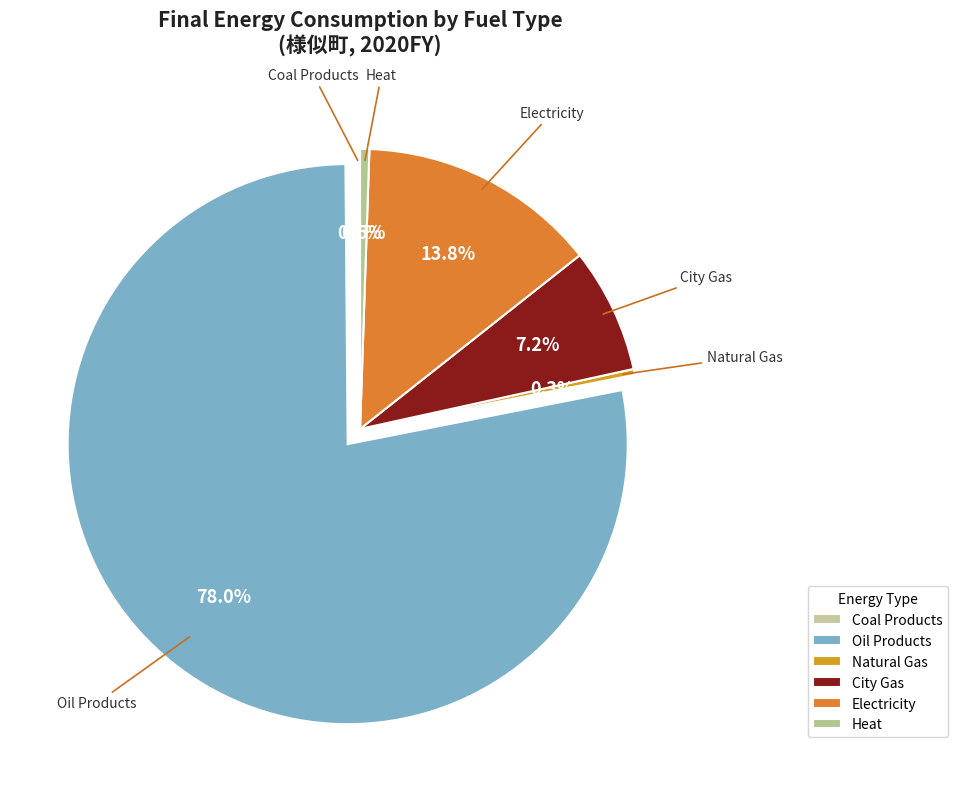

What is the majority slice?

Oil Products